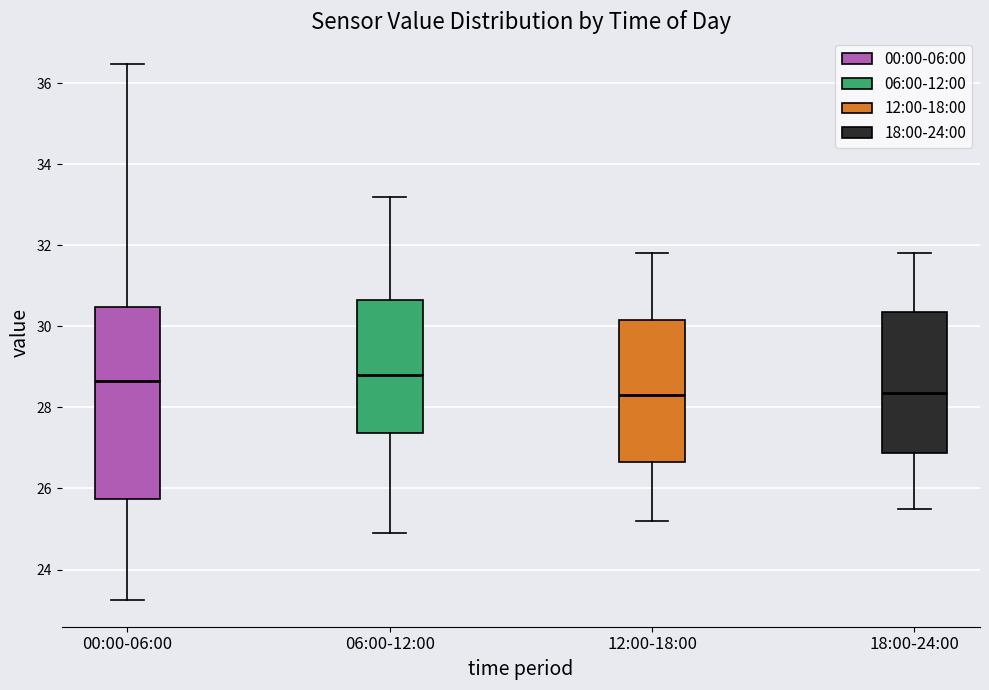

Reading left to right, read every box against the y-axis: the position of its median line, the range the box covers, and the ends of its whiskers. The values are not printed on the chart, so give them approximately, as read against the axis.

00:00-06:00: median 28.6, box 25.8 to 30.4, whiskers 23.2 to 36.4
06:00-12:00: median 28.8, box 27.4 to 30.6, whiskers 25.0 to 33.2
12:00-18:00: median 28.4, box 26.6 to 30.2, whiskers 25.2 to 31.8
18:00-24:00: median 28.4, box 26.8 to 30.4, whiskers 25.6 to 31.8